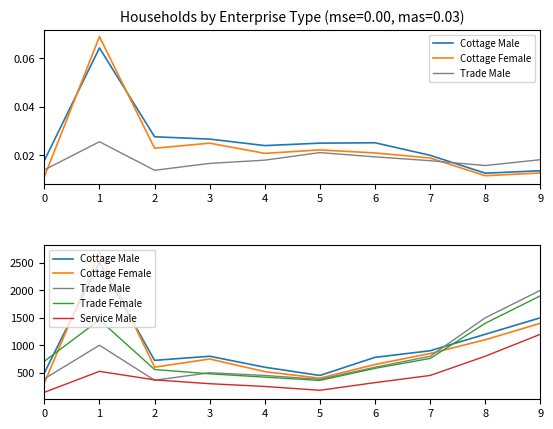

Where is the first local minimum for Service Male?

5